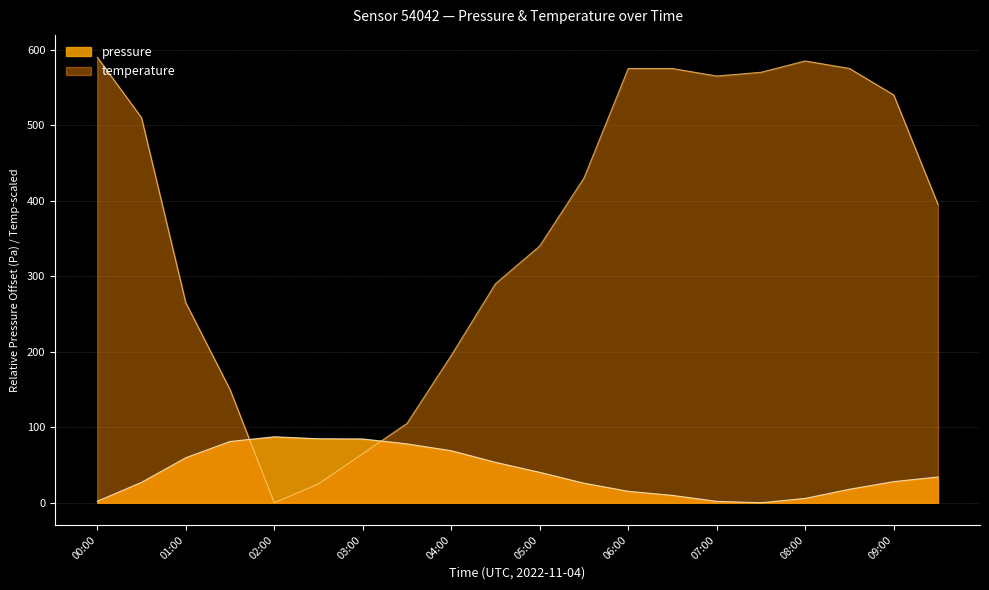

Rank the series at 09:00 from lowest to highest value.

pressure, temperature